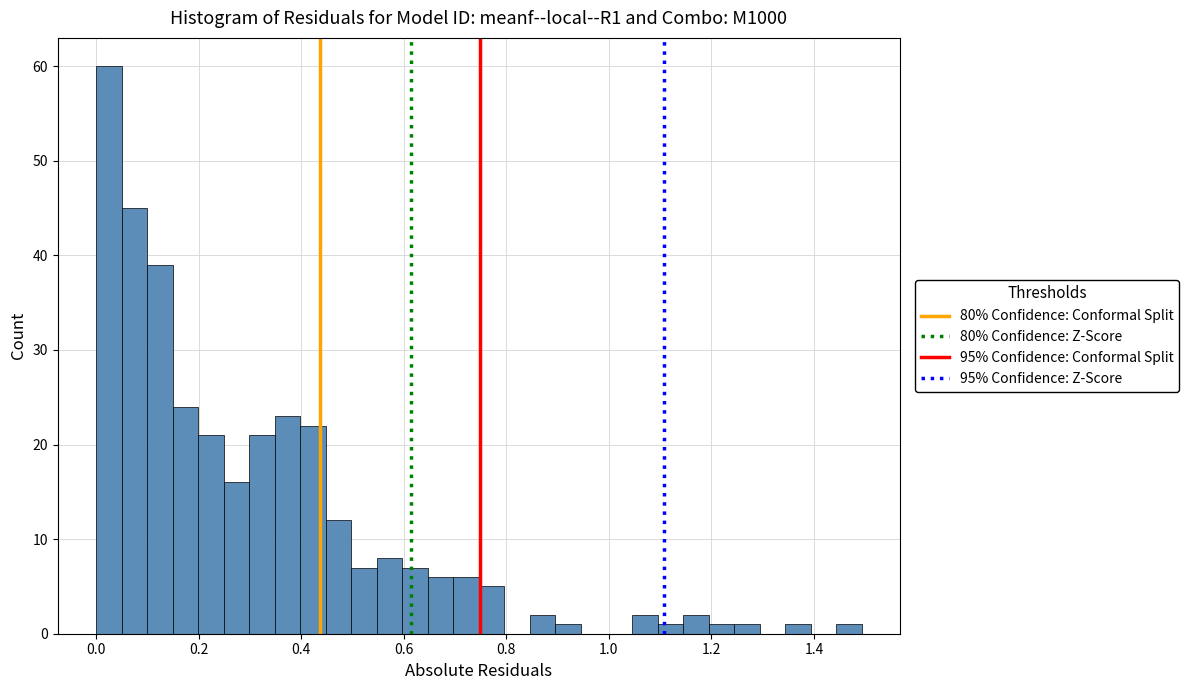

Read against the x-axis, roughly where is the centre of the tallest bar?

0.02